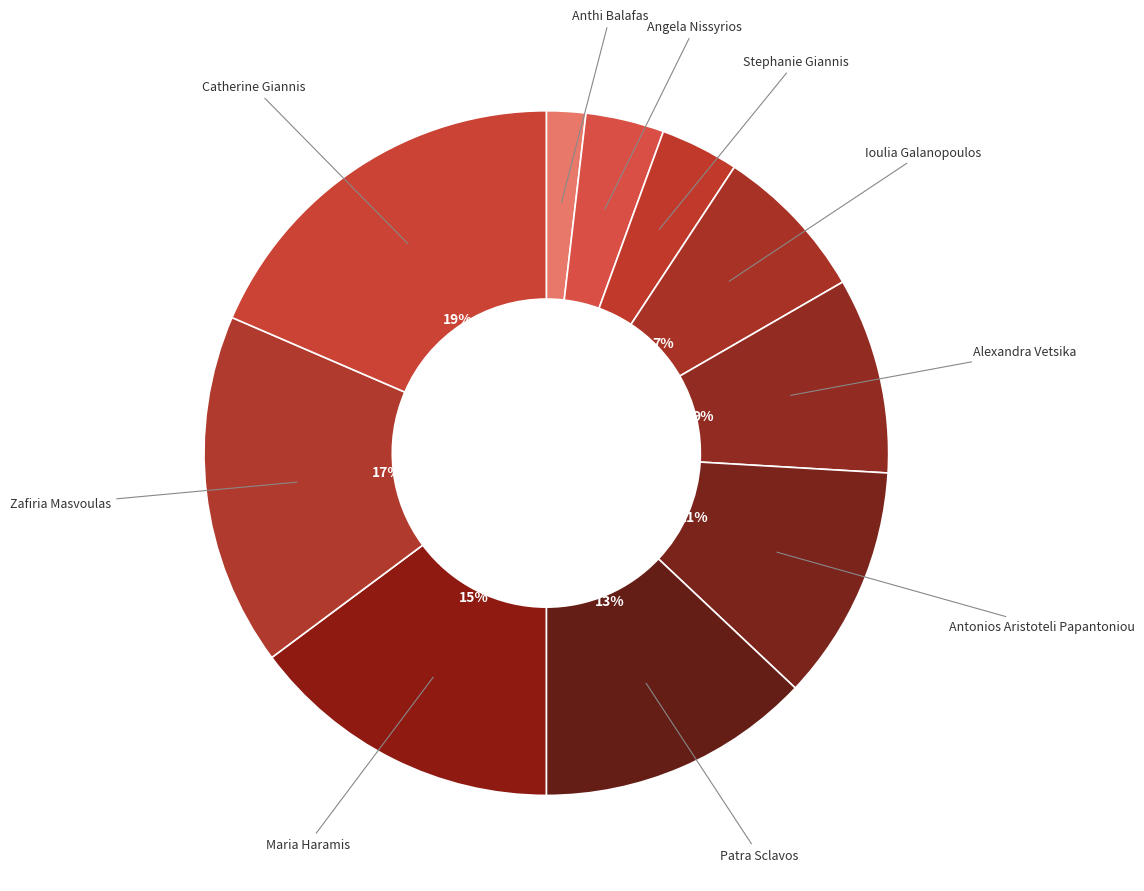

Does any single category account for the majority?

No